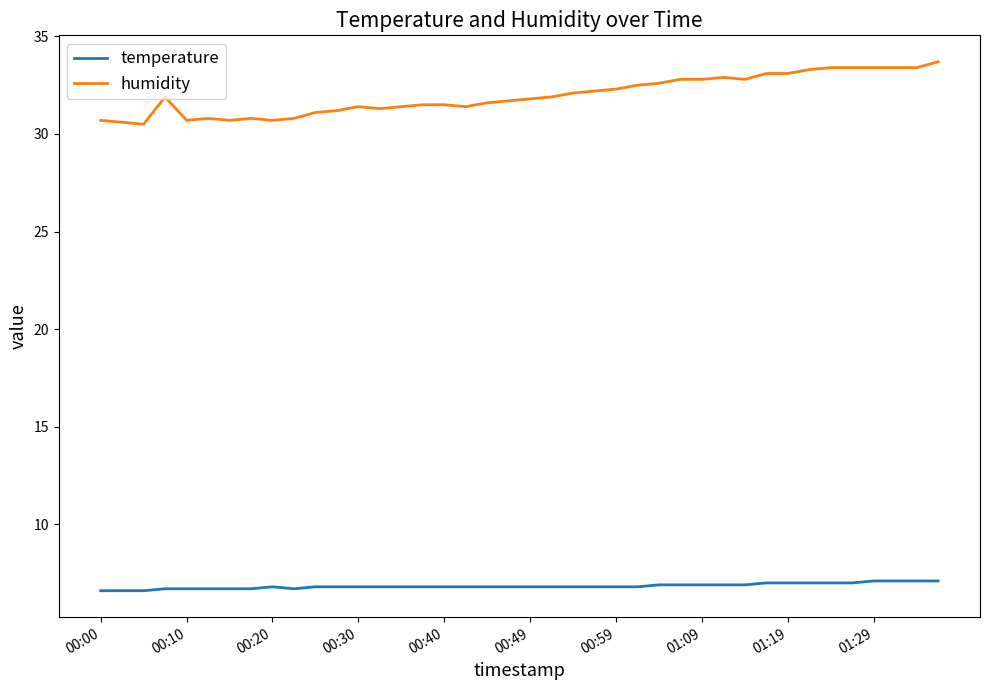

What is the minimum value for humidity?

30.5